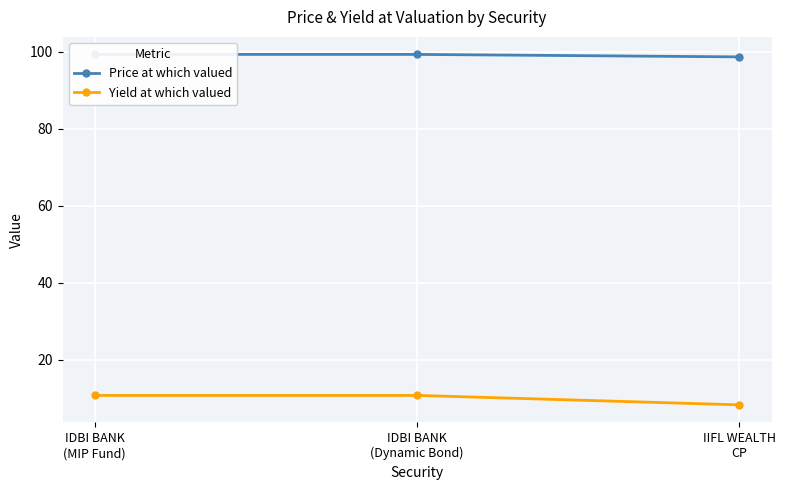

Reading right to left, what are all the values shown in this chart?

Price at which valued: IIFL WEALTH
CP=98.7	IDBI BANK
(Dynamic Bond)=99.3	IDBI BANK
(MIP Fund)=99.3
Yield at which valued: IIFL WEALTH
CP=8.3	IDBI BANK
(Dynamic Bond)=10.8	IDBI BANK
(MIP Fund)=10.8